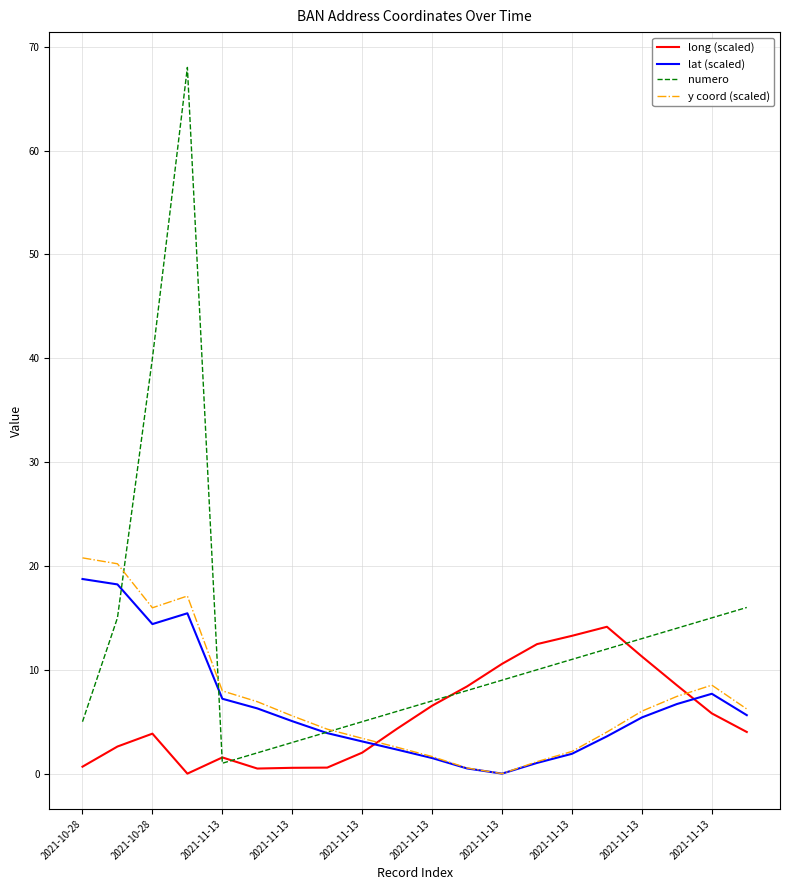

Which series has the largest total across all categories?

numero